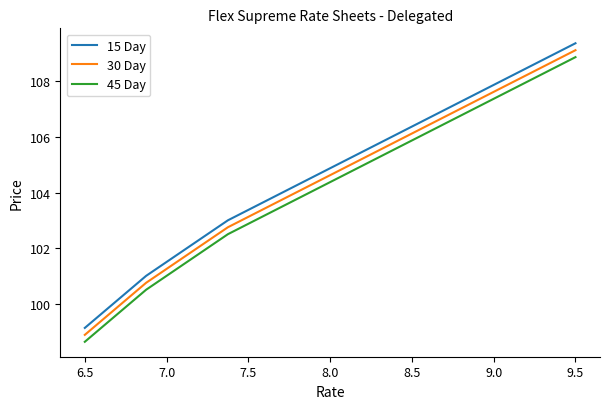

True or false: 15 Day and 45 Day intersect in this chart.

False